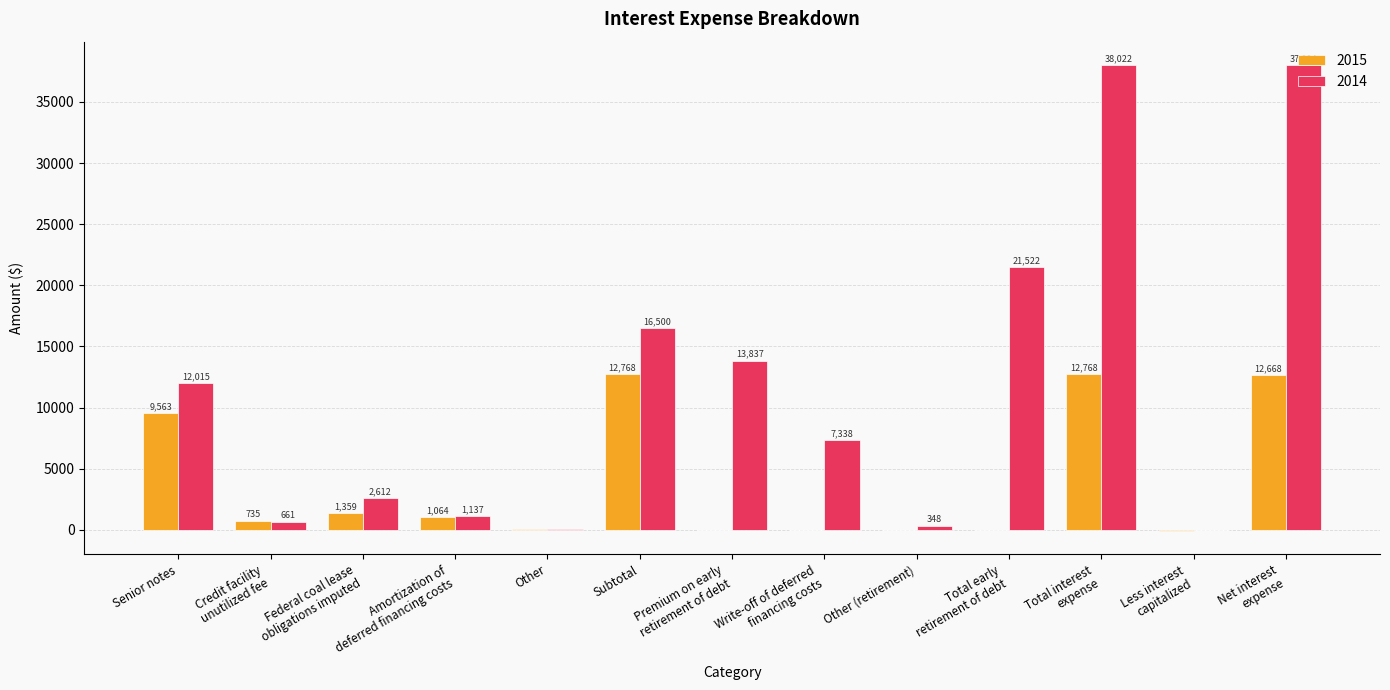

The 2015 series shows 0 at Other (retirement). True or false?

True